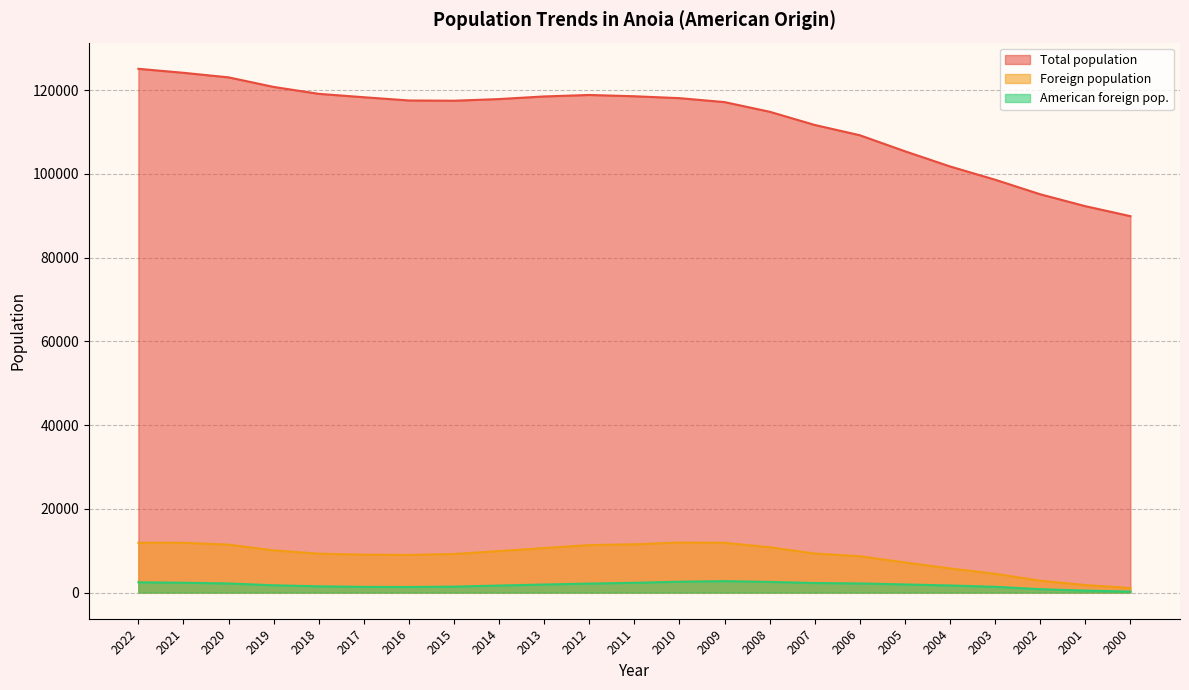

What is the maximum value shown in the chart?

125065